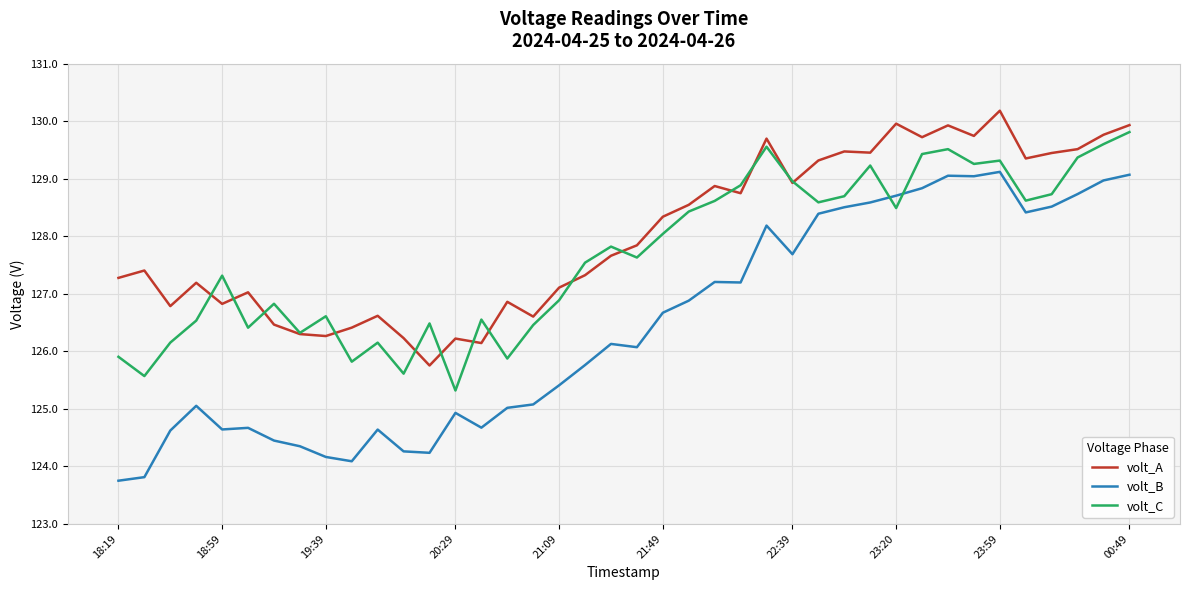

List the series in order of their overall mean, highest first.

volt_A, volt_C, volt_B